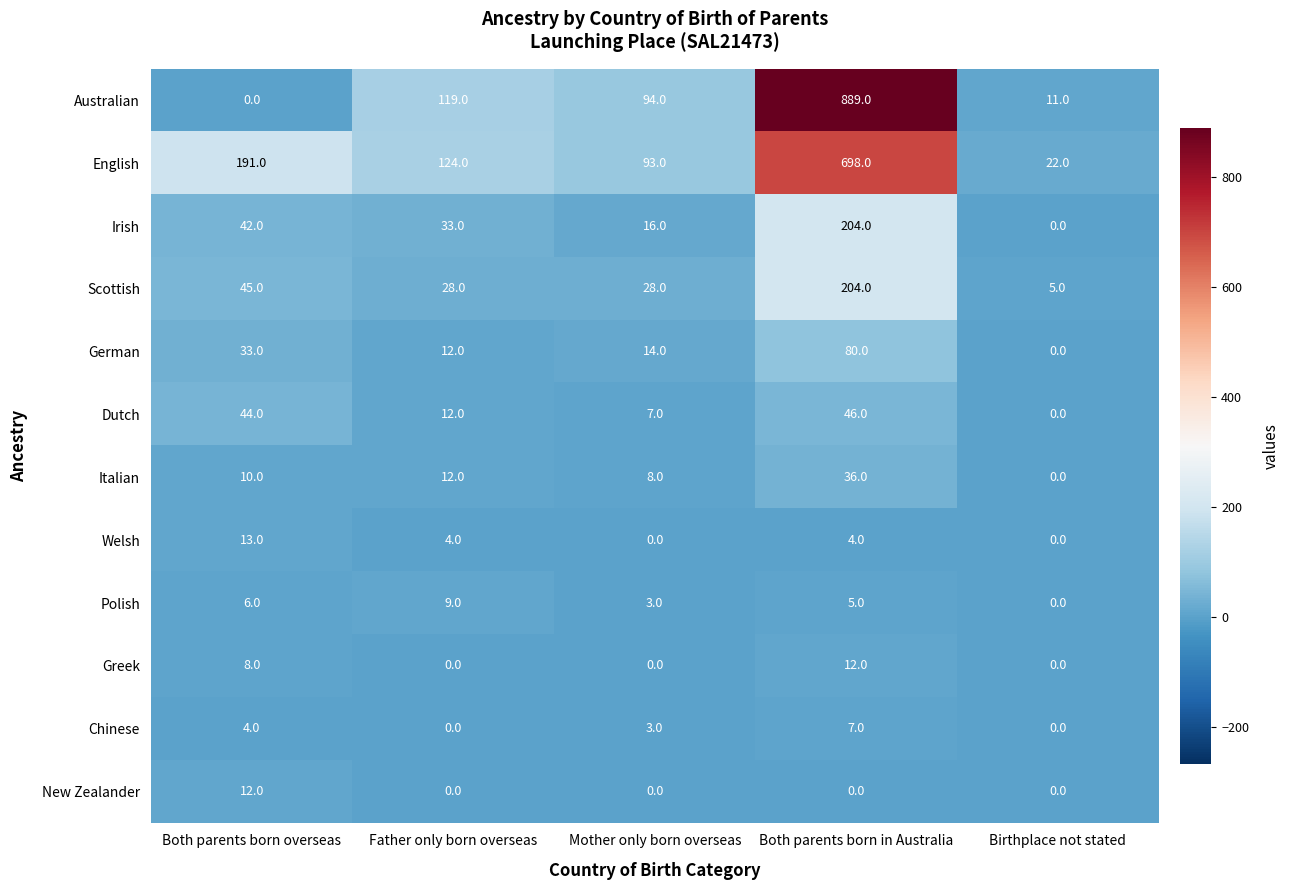

Where is Australian nearest to the value 444?

Father only born overseas